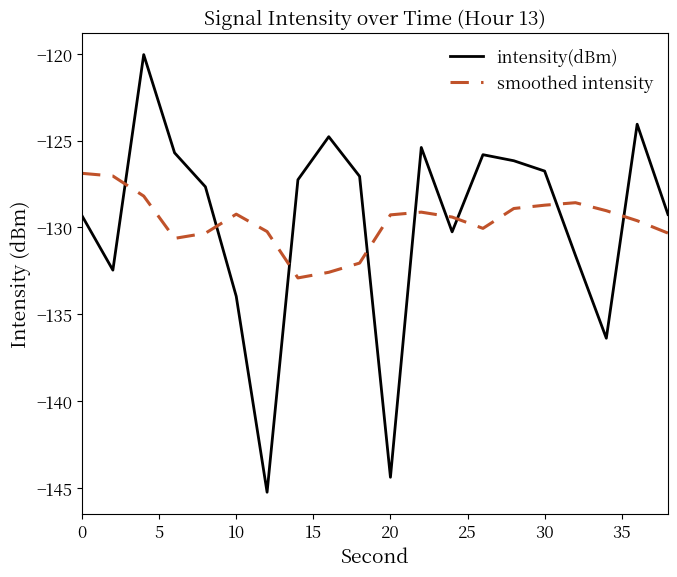

What is the difference between the maximum and minimum values in the smoothed intensity series?

6.0